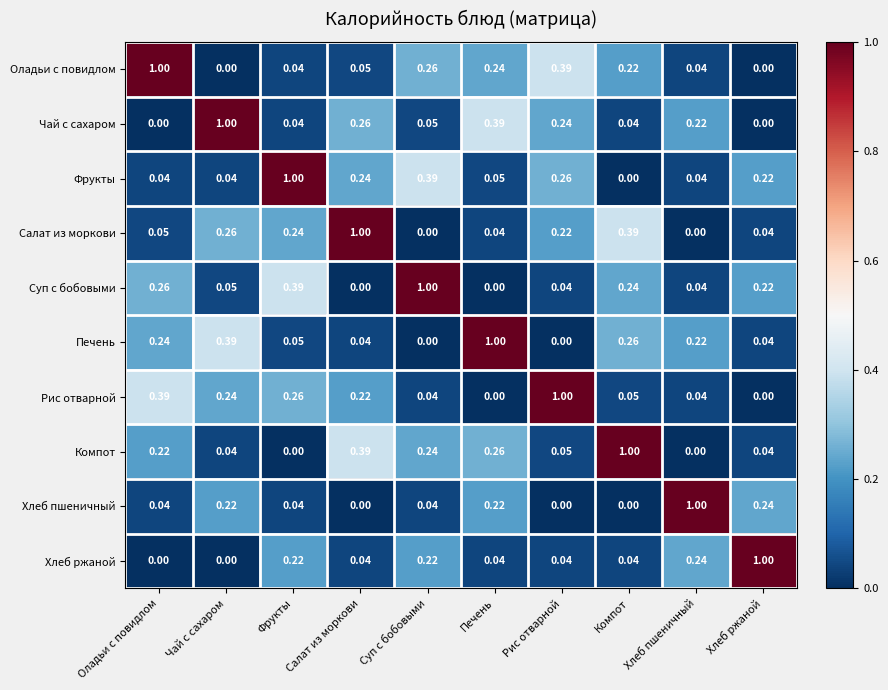

Count the number of categories in the chart.

10